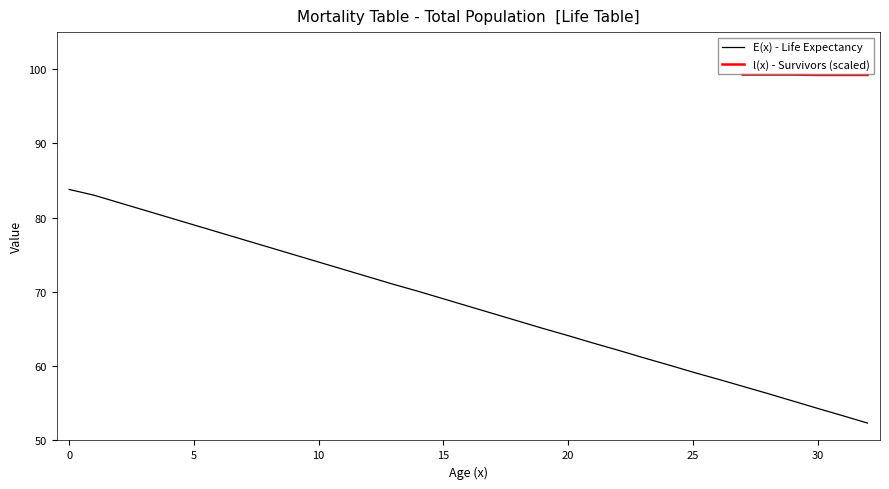

List the labels in order of value, largest first.

0, 1, 2, 3, 4, 5, 6, 7, 8, 9, 10, 11, 12, 13, 14, 15, 16, 17, 18, 19, 20, 21, 22, 23, 24, 25, 26, 27, 28, 29, 30, 31, 32